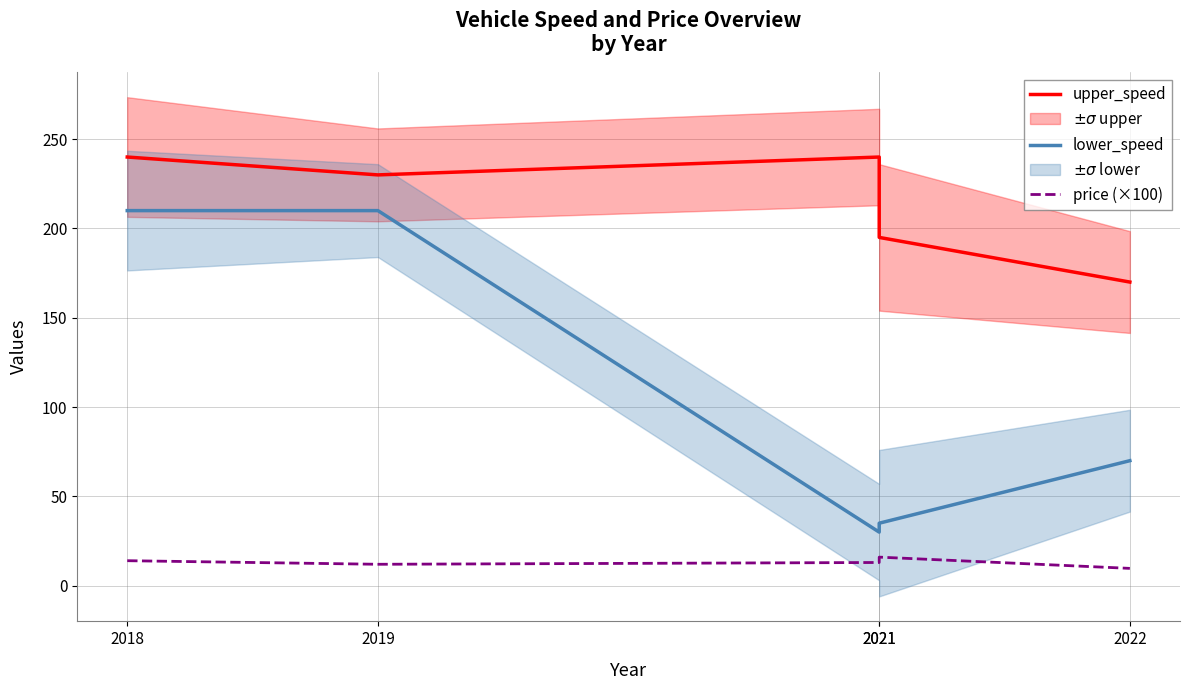

How many lines are shown in the chart?

3